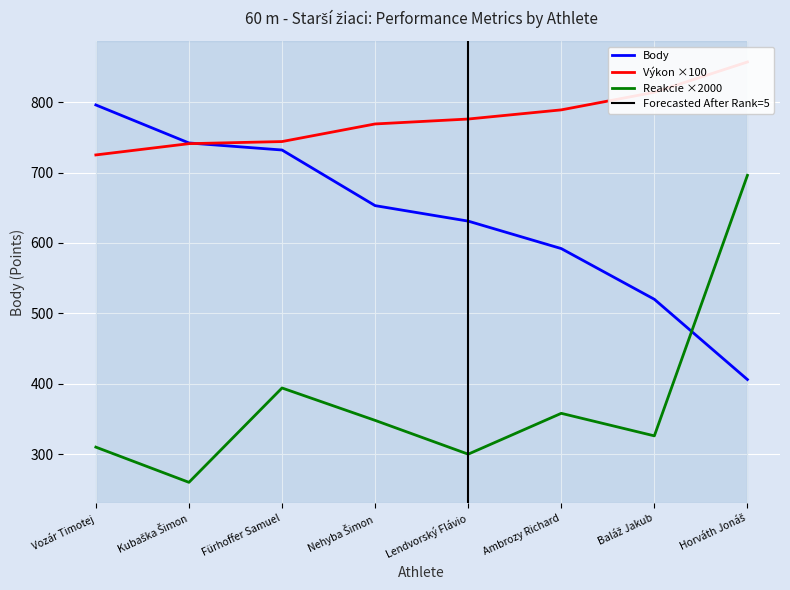

At which label is Body closest to 601?

Ambrozy Richard